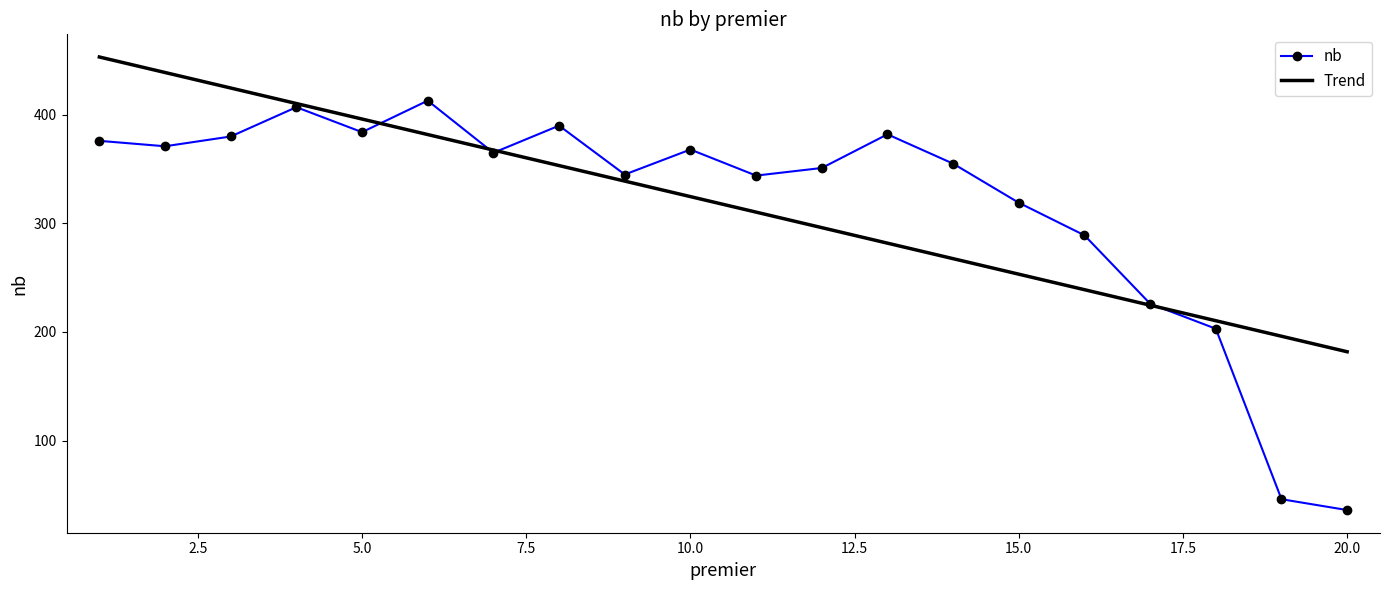

Which series has the largest range (max minus min)?

nb